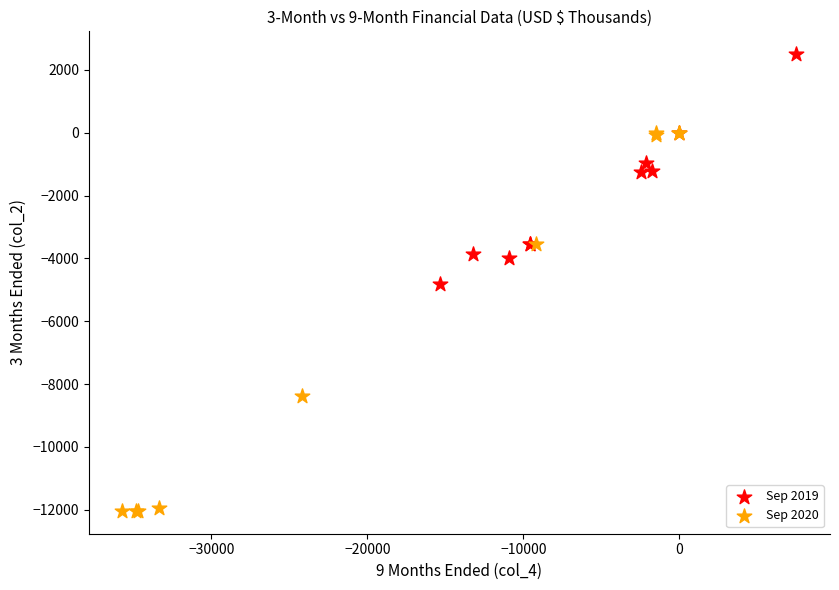

Which series contains the lowest Y value?

Sep 2020